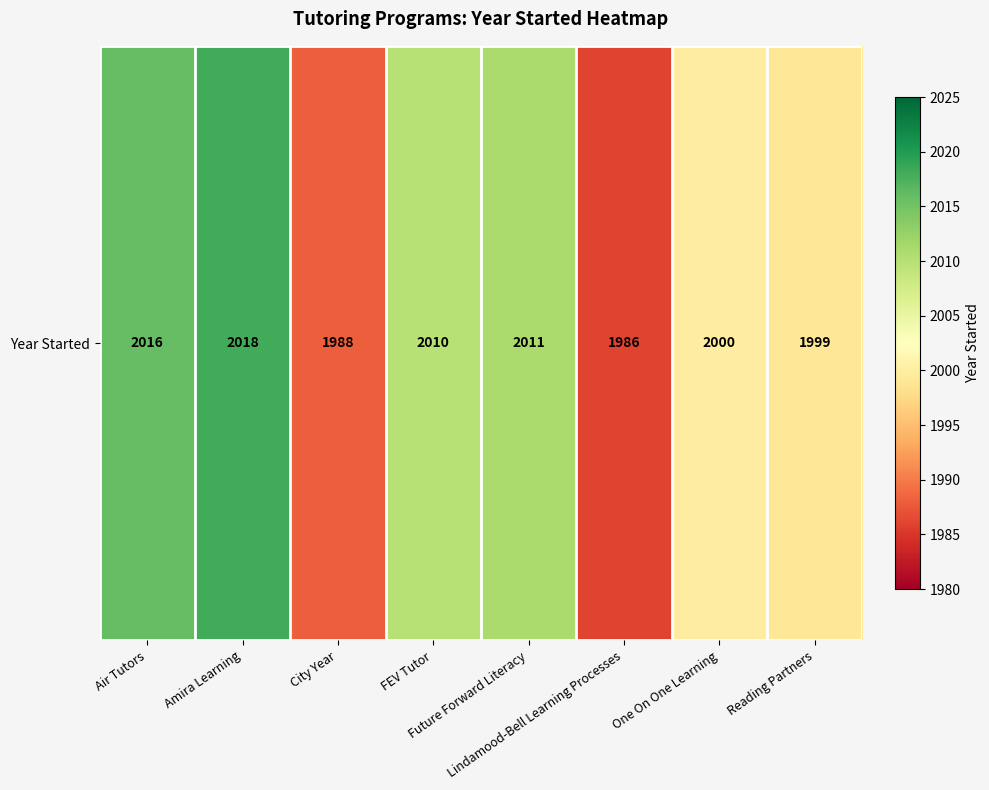

What is the sum of the values at FEV Tutor and Lindamood-Bell Learning Processes?

3996